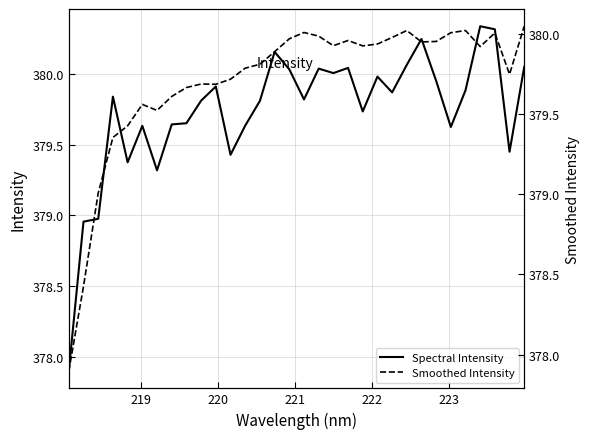

At how many categories does at least one series exceed 380?

13